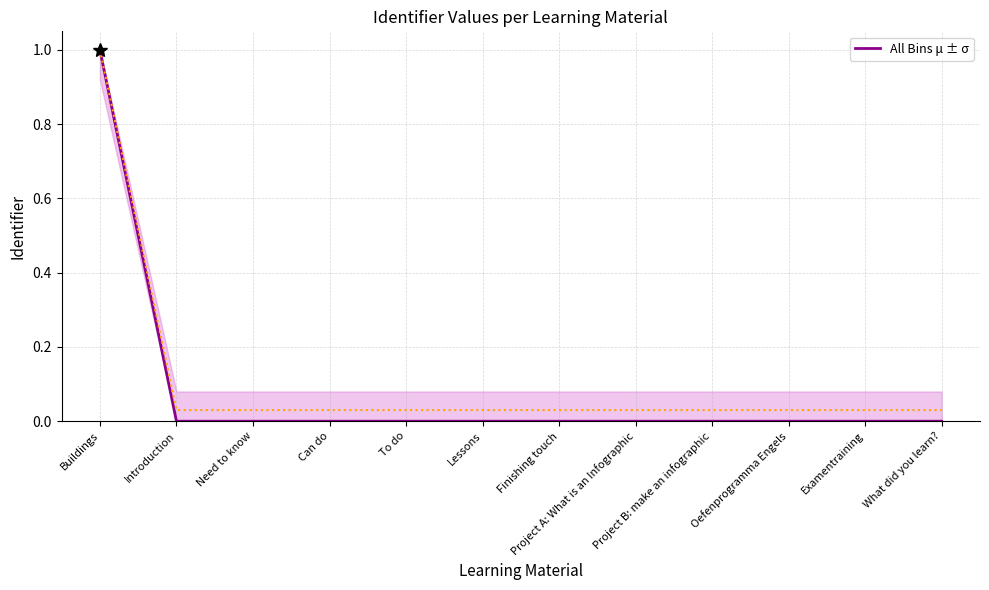

How many positive values are there?

11